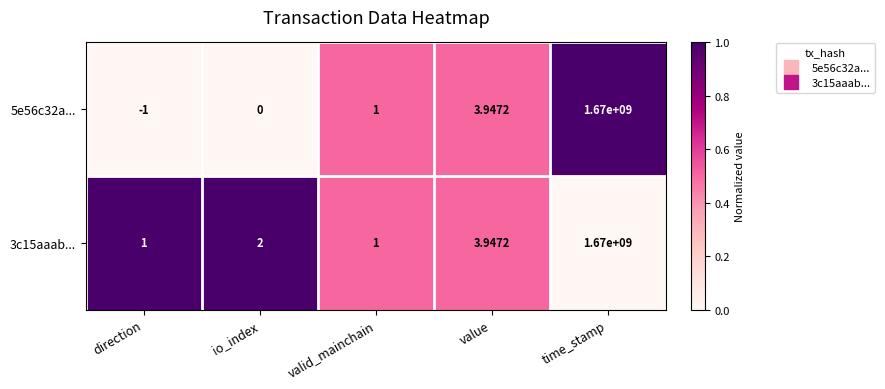

What is the greatest value displayed?

1670000000.0